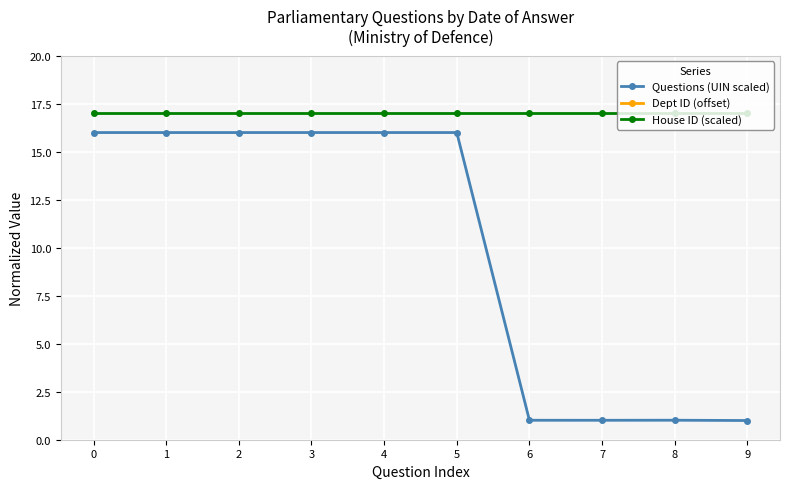

Reading left to right, list all the values displayed in this chart.

Questions (UIN scaled): 16.0	16.0	16.0	16.0	16.0	16.0	1.0	1.0	1.0	1.0
Dept ID (offset): 23.0	23.0	23.0	23.0	23.0	23.0	23.0	23.0	23.0	23.0
House ID (scaled): 17.0	17.0	17.0	17.0	17.0	17.0	17.0	17.0	17.0	17.0